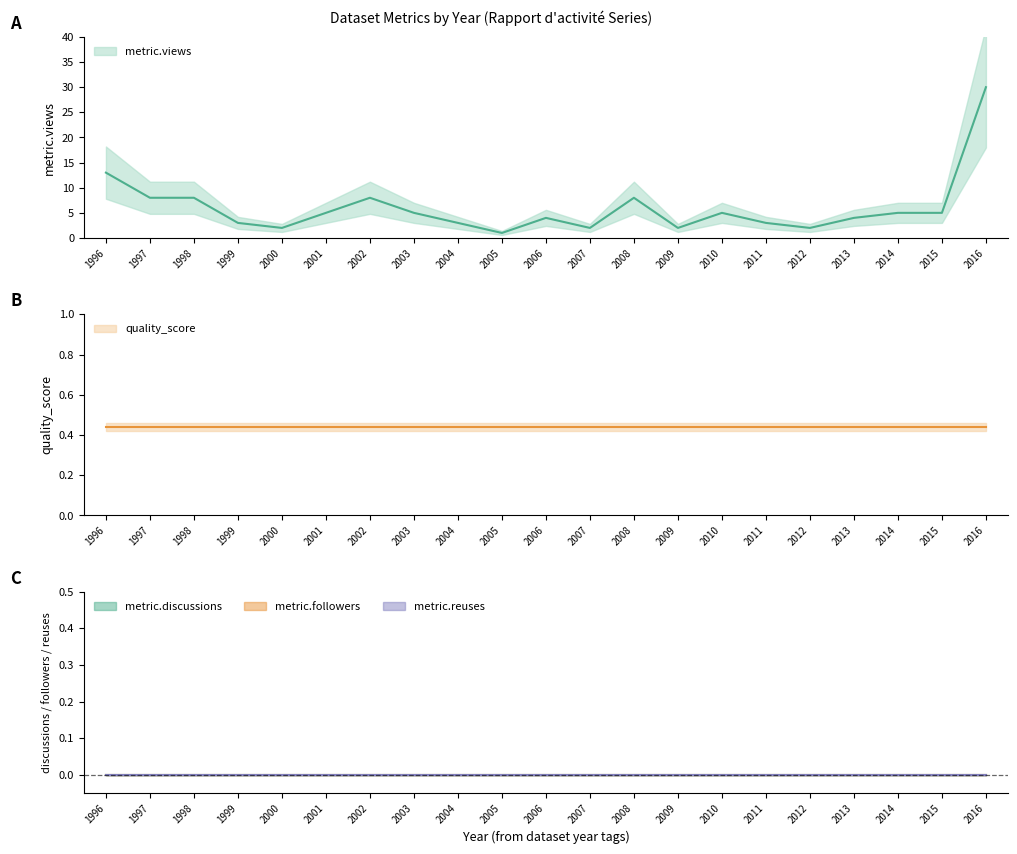

Which label corresponds to the largest value in the chart?

2016